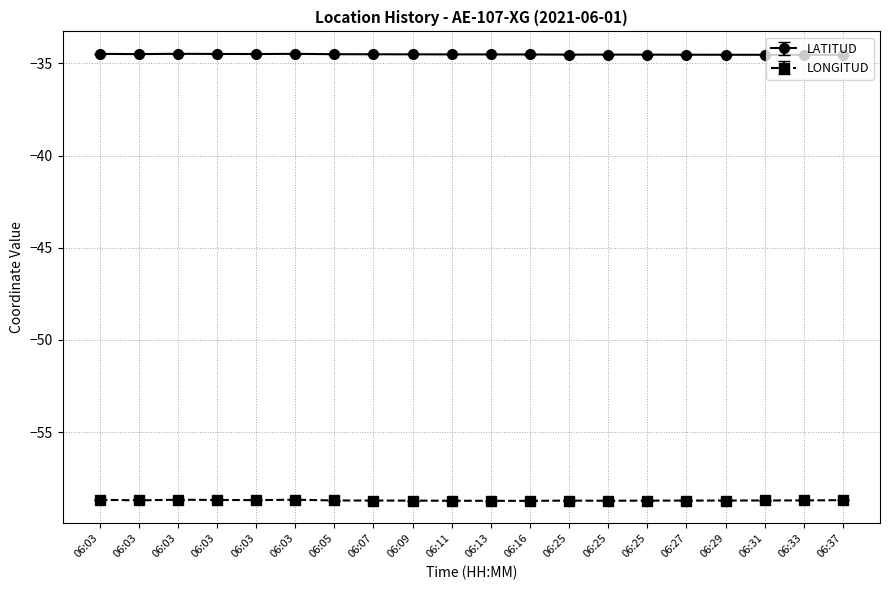

How many lines are shown in the chart?

2